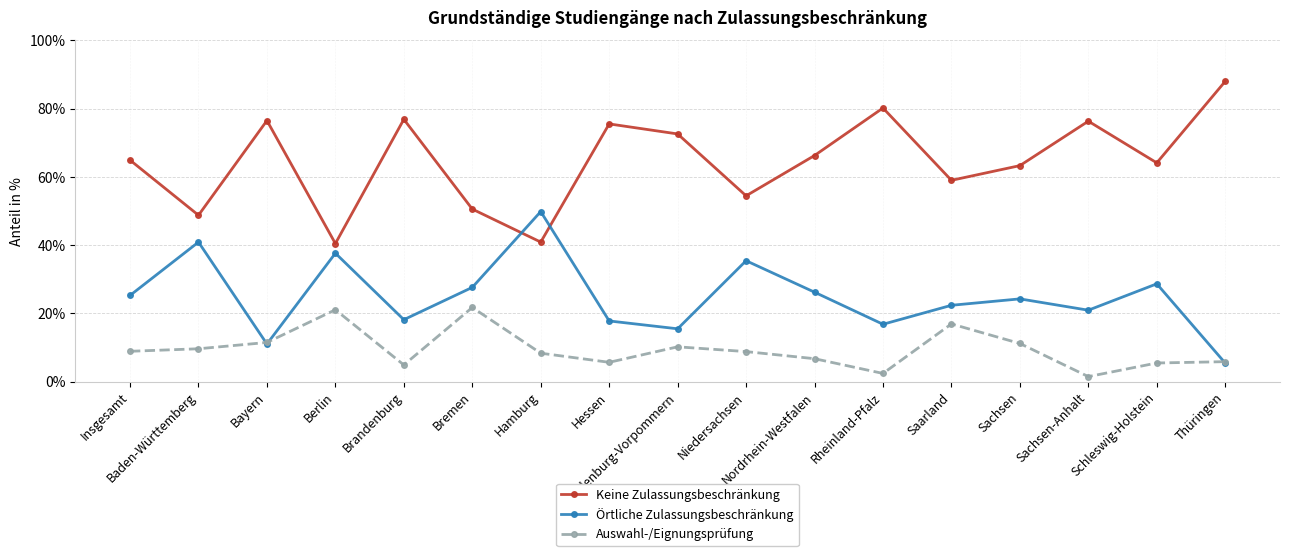

What position from the left is Saarland?

13